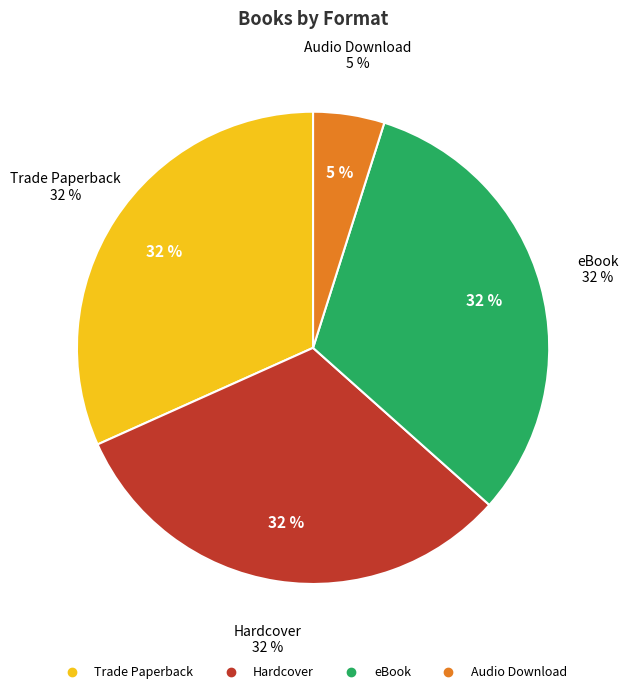

What percentage do Trade Paperback and Audio Download together represent?

36.6%